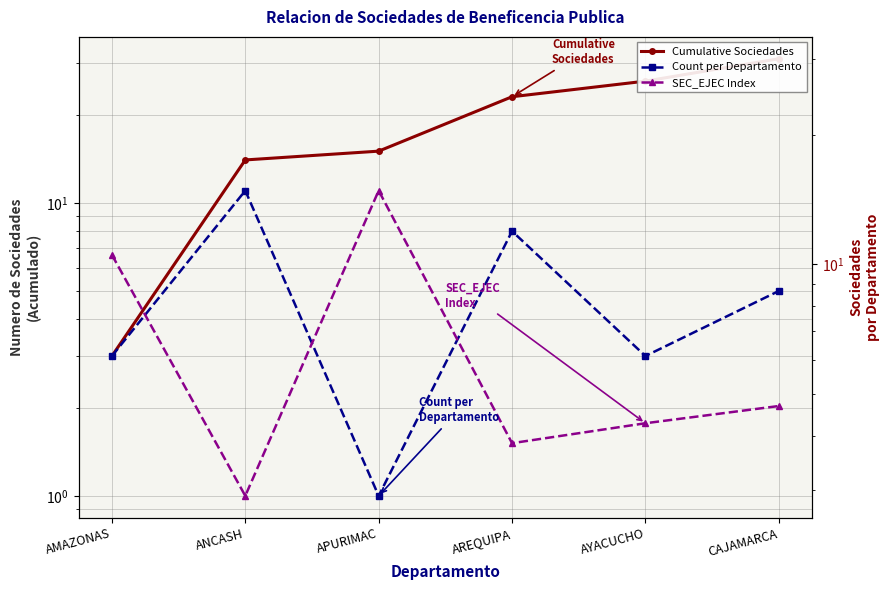

The Cumulative Sociedades series shows 3.6 at APURIMAC. True or false?

False